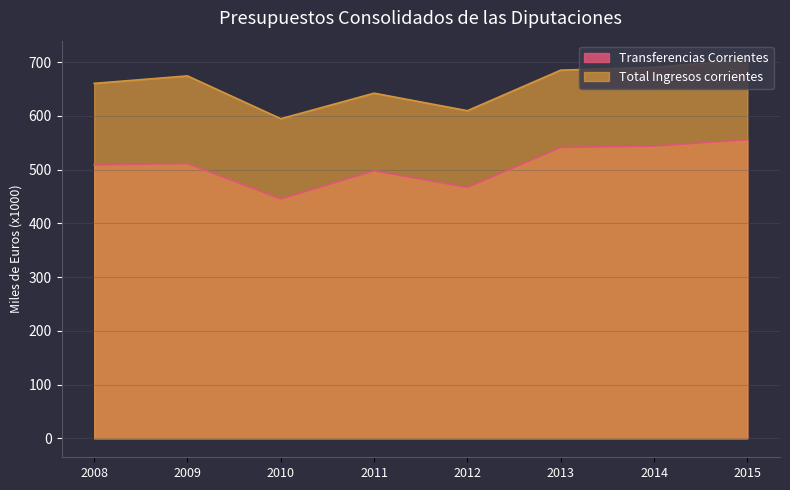

Reading right to left, what are all the values shown in this chart?

Transferencias Corrientes: 555.6	543.9	541.2	466.9	497.8	445.3	511.3	508.6
Total Ingresos corrientes: 704.7	690.3	685.1	609.6	642.2	594.7	674.3	660.5